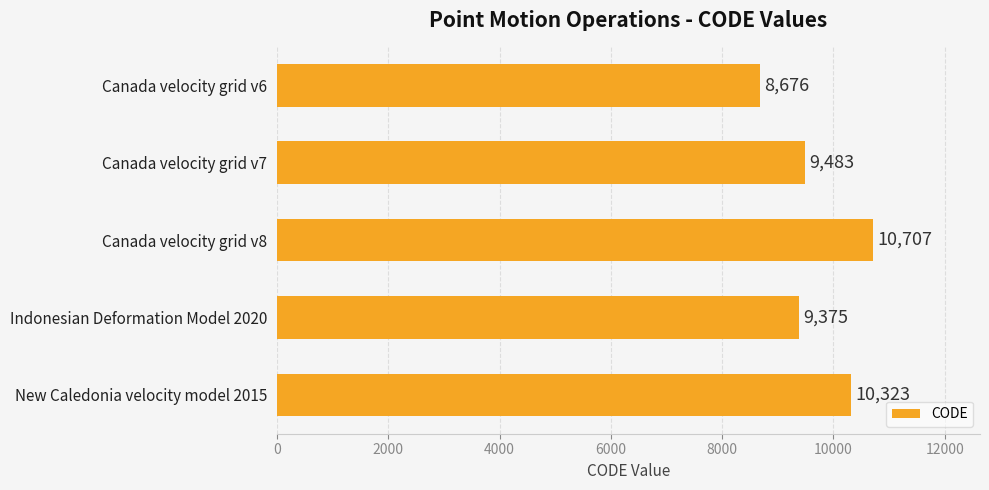

The chart shows a value of 10707 at Canada velocity grid v8. True or false?

True